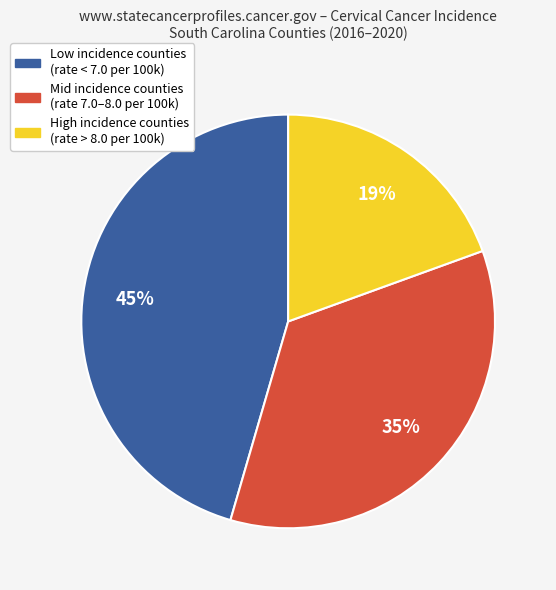

What is the largest slice in the pie chart?

Low incidence counties (rate < 7.0 per 100k)